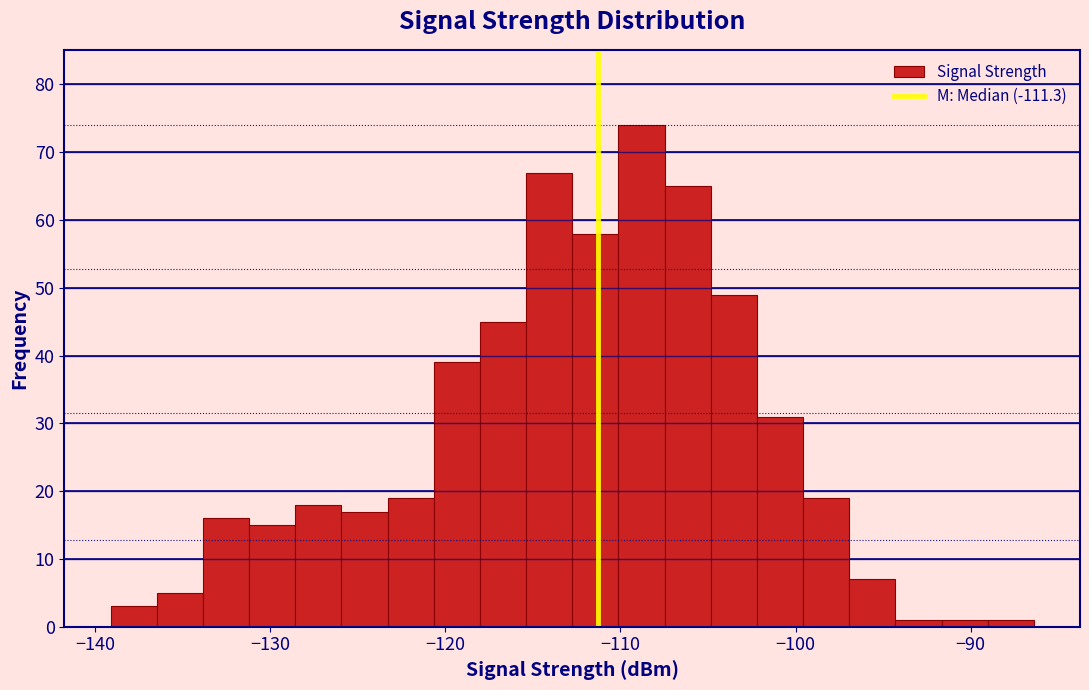

Read against the x-axis, roughly where is the centre of the tallest bar?

-109